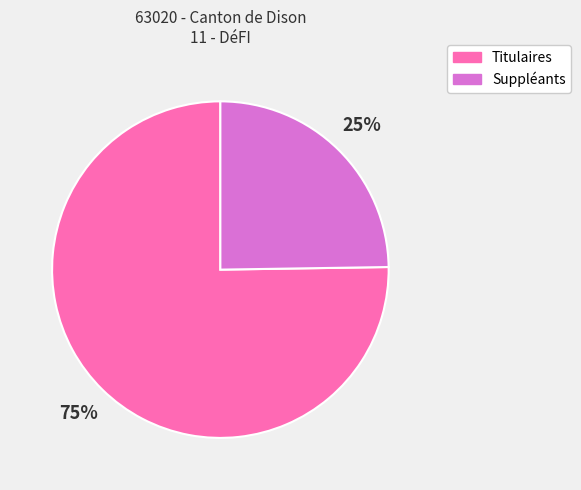

Between Suppléants and Titulaires, which is larger?

Titulaires